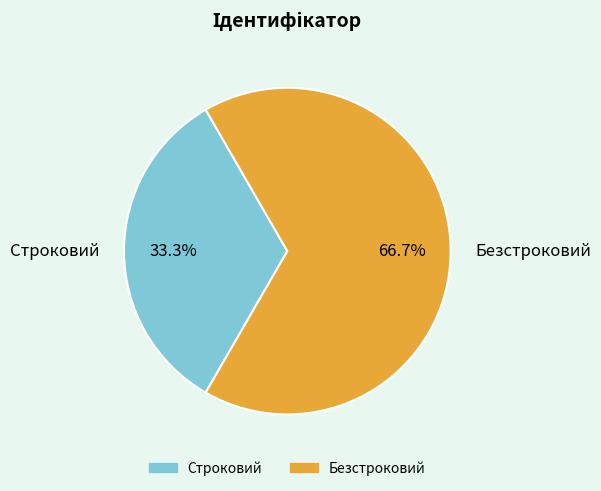

The Безстроковий slice represents 67% of the pie. True or false?

True